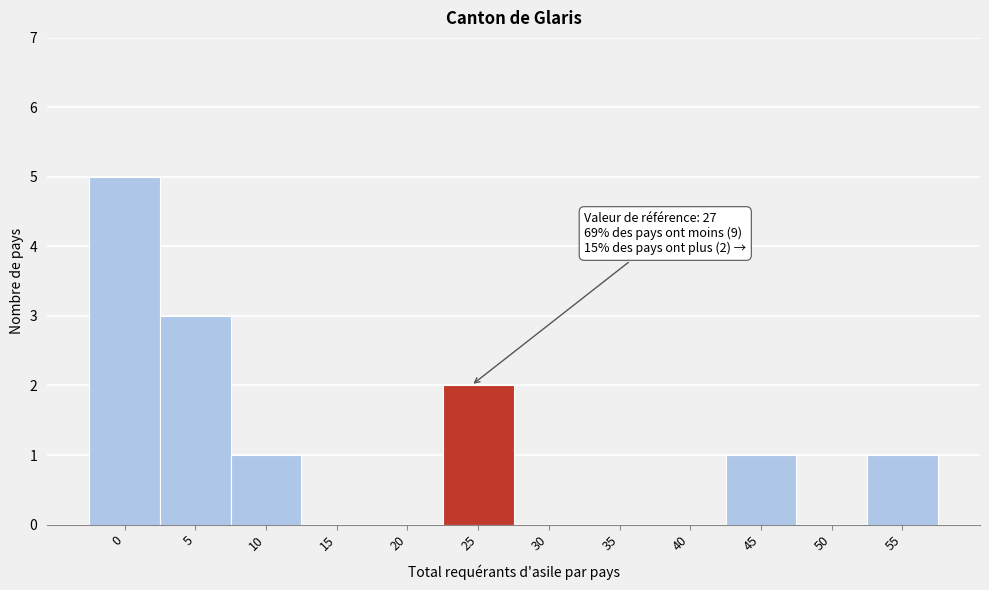

Reading left to right, extract all data points from this chart.

0=5	5=3	10=1	15=0	20=0	25=2	30=0	35=0	40=0	45=1	50=0	55=1